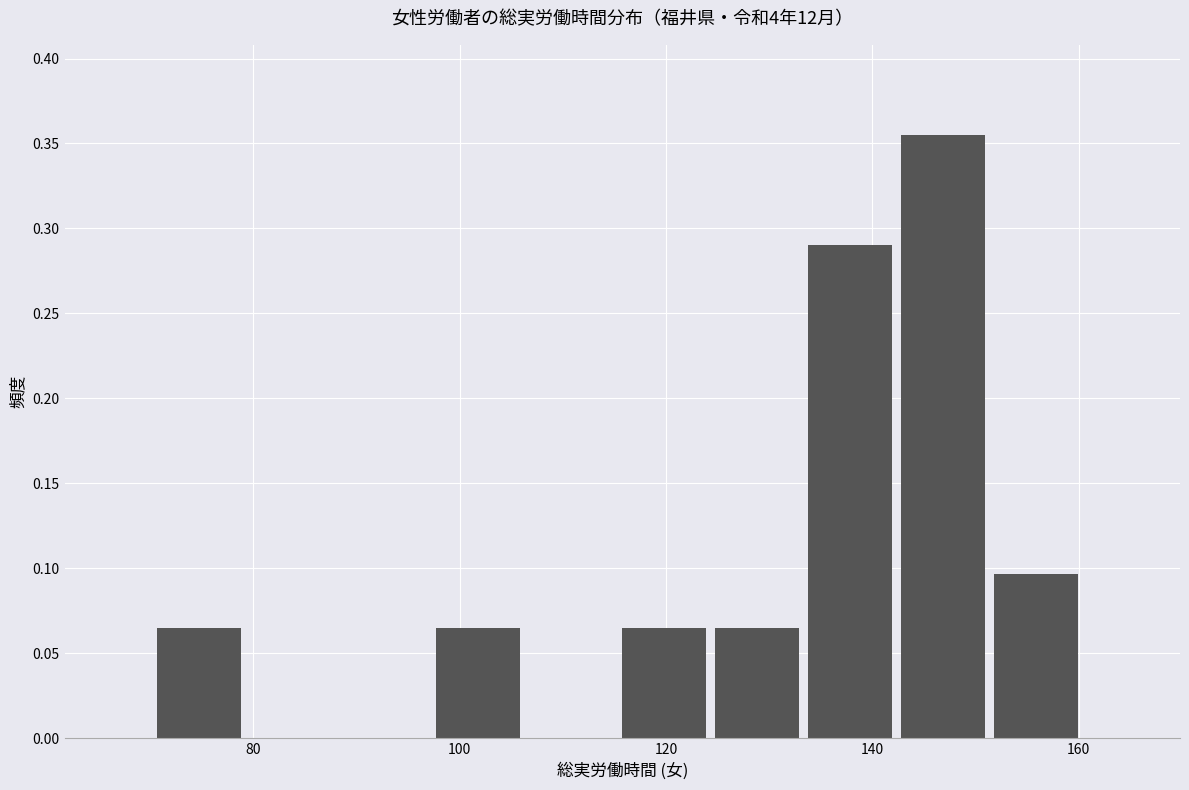

Which range on the x-axis has the tallest bar?

142 to 152